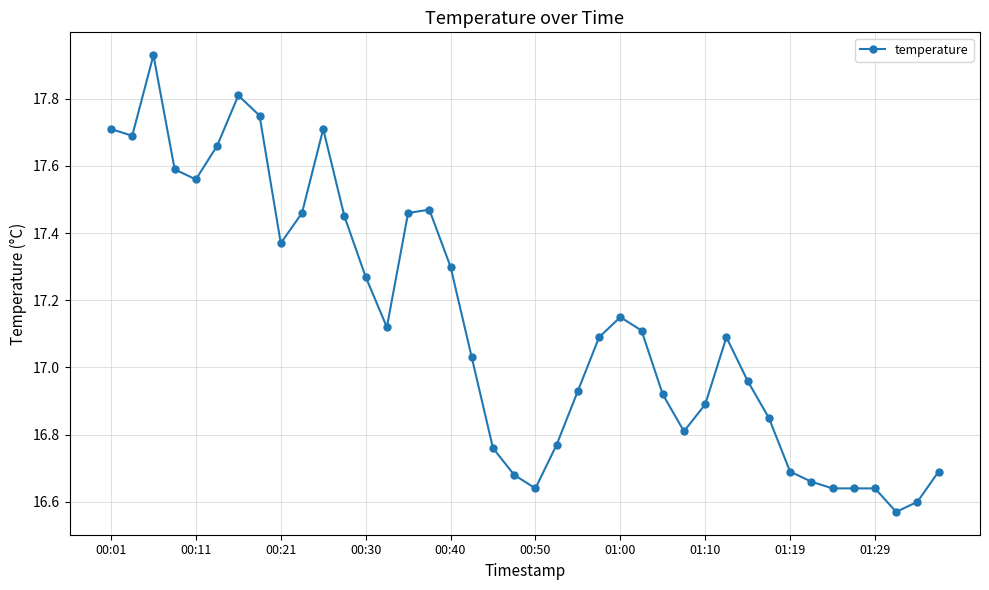

True or false: there are more than 2 points higher than both neighbors.

True